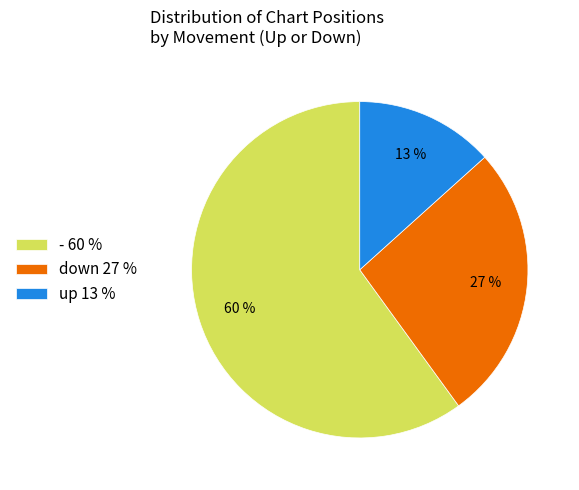

Count the number of slices in the pie.

3